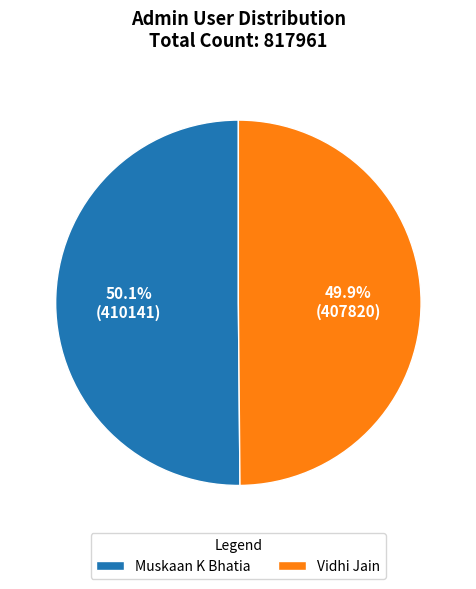

Is the sum of Muskaan K Bhatia and Vidhi Jain greater than half?

Yes